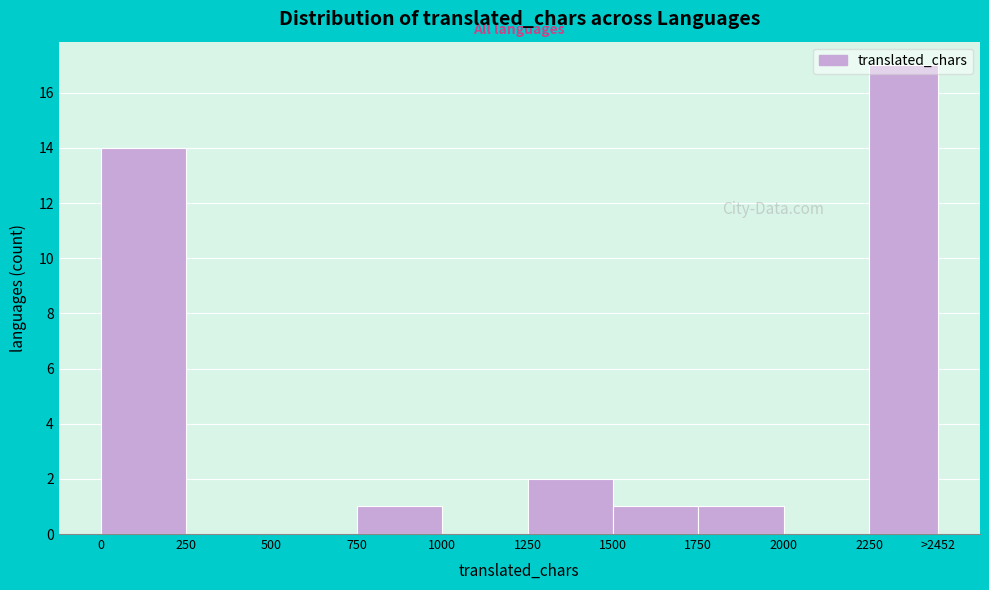

What is the sum of all values?

36